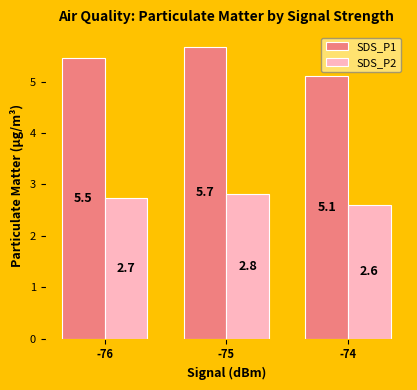

Is the value of SDS_P1 at -76 greater than the value of SDS_P2 at -74?

Yes